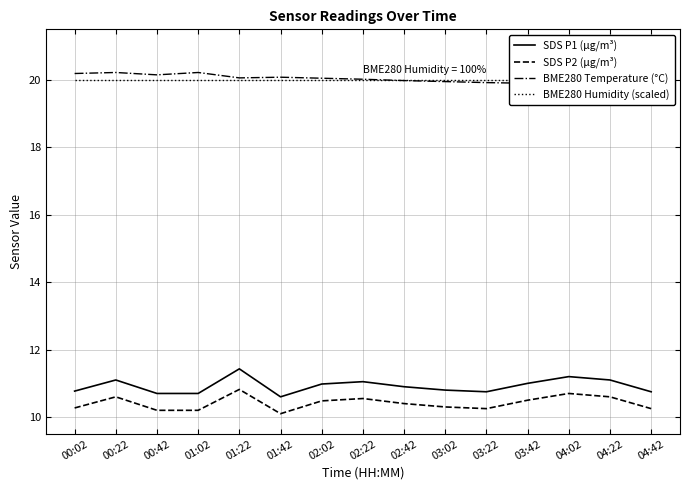

What is the label of the 8th point from the right?

02:22